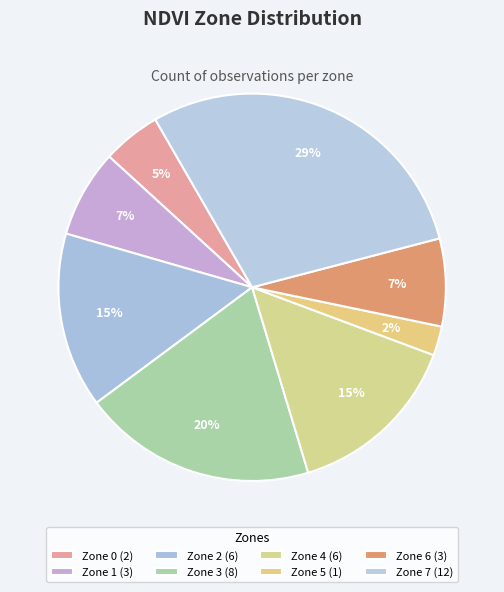

How many segments does this pie chart have?

8